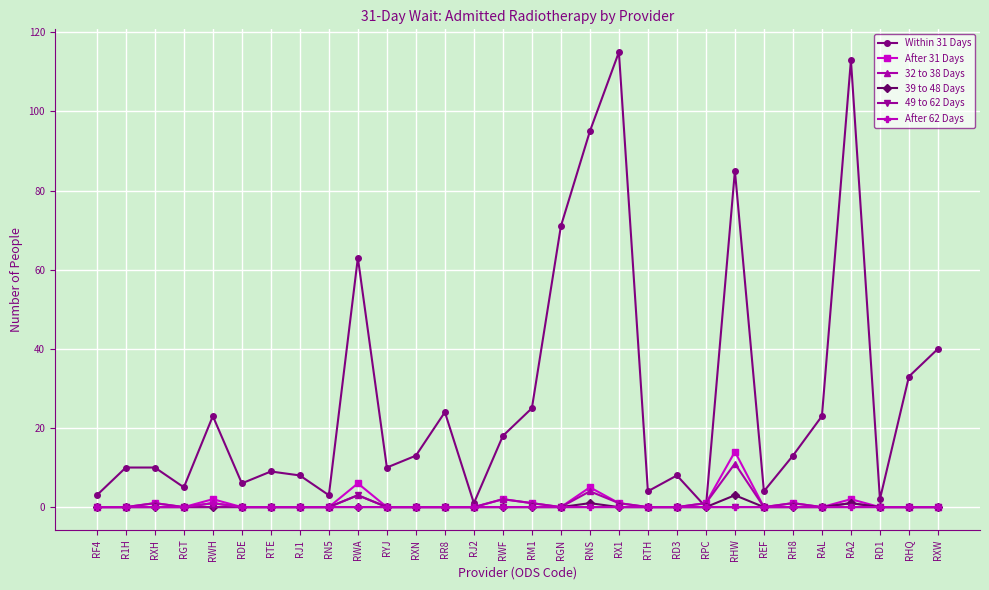

What is the label of the 24th point from the left?

REF